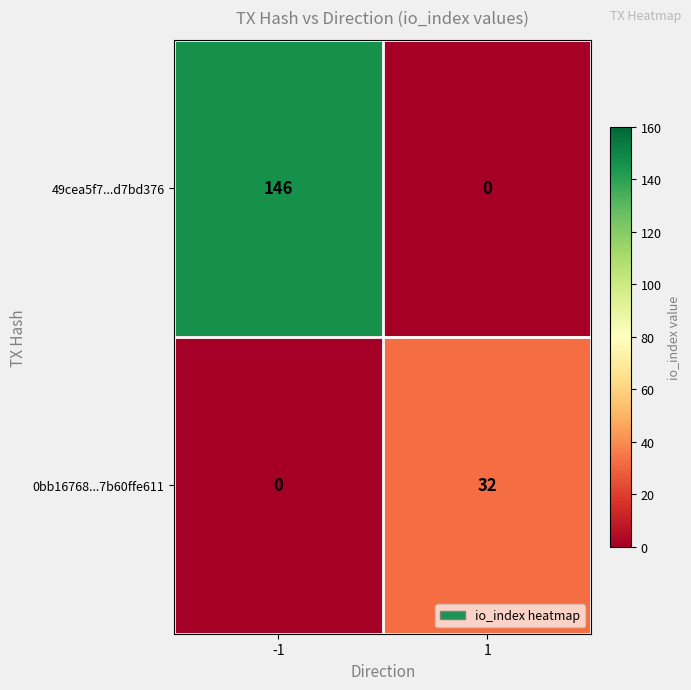

How many series are shown in this chart?

2